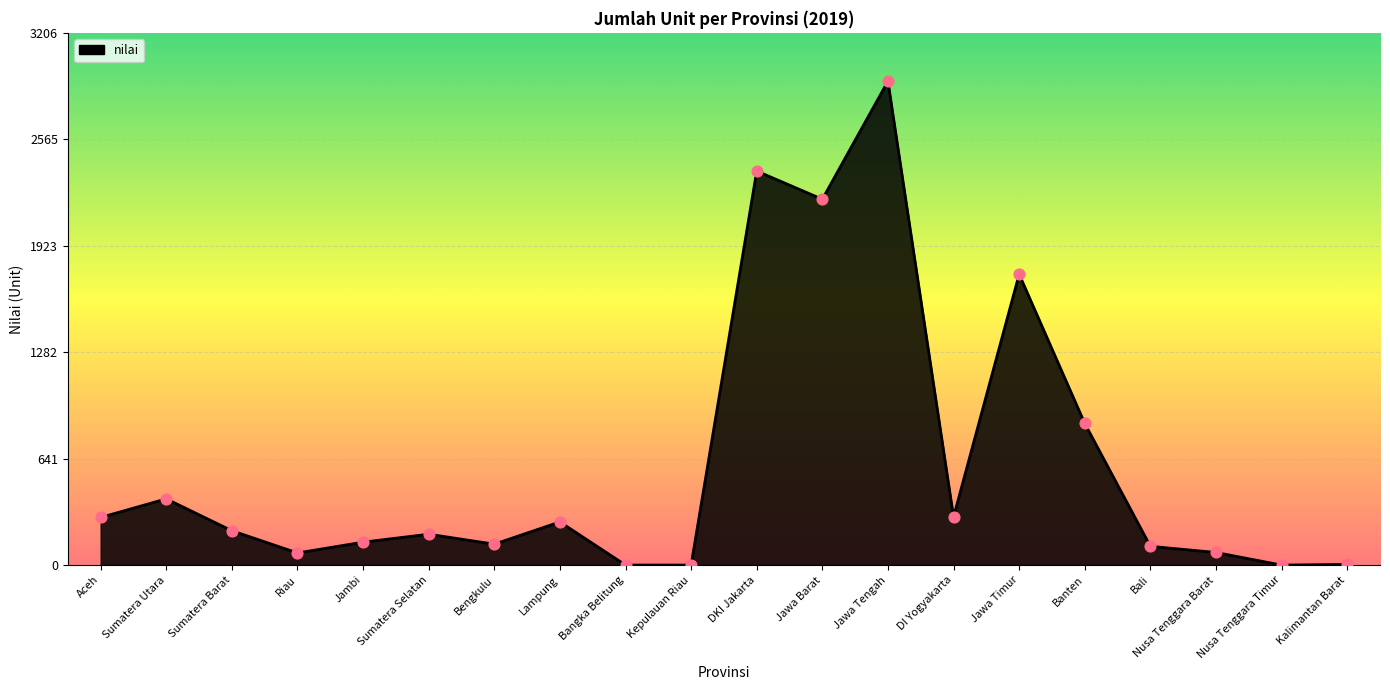

Between Bali and Aceh, which is larger?

Aceh